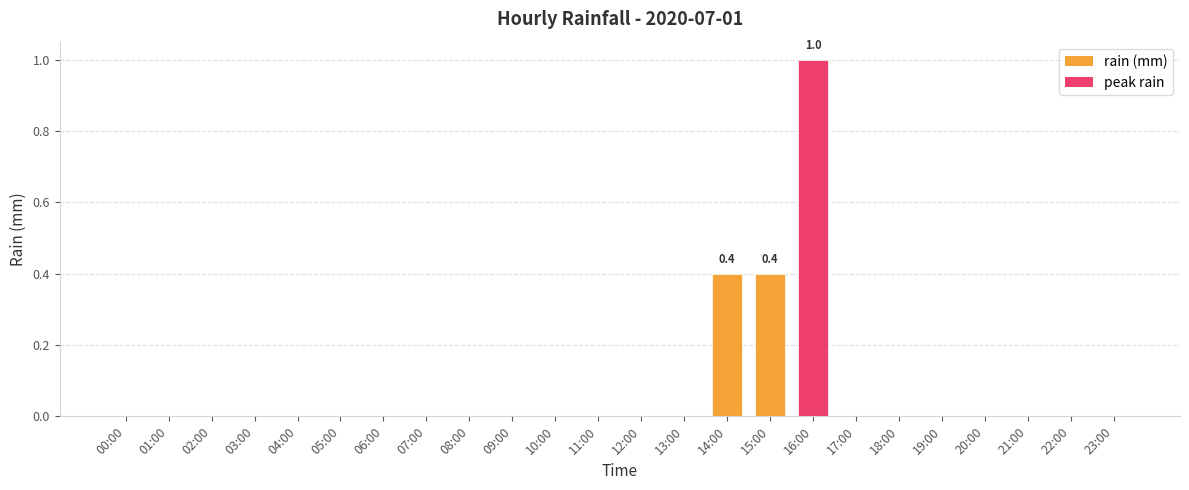

What is the maximum value shown in the chart?

1.0